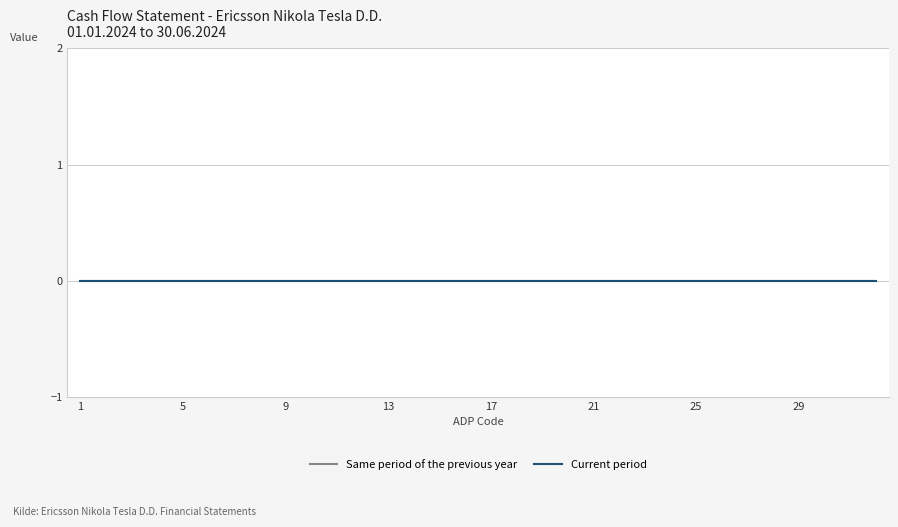

True or false: Same period of the previous year has more than 2 points higher than both neighbors.

False